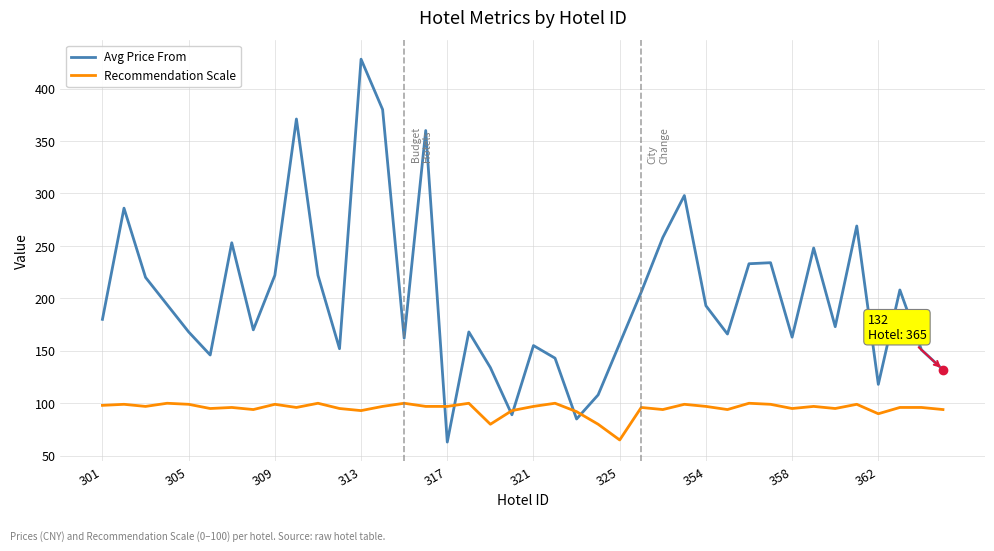

Rank the series by their maximum value, from lowest to highest.

Recommendation Scale, Avg Price From